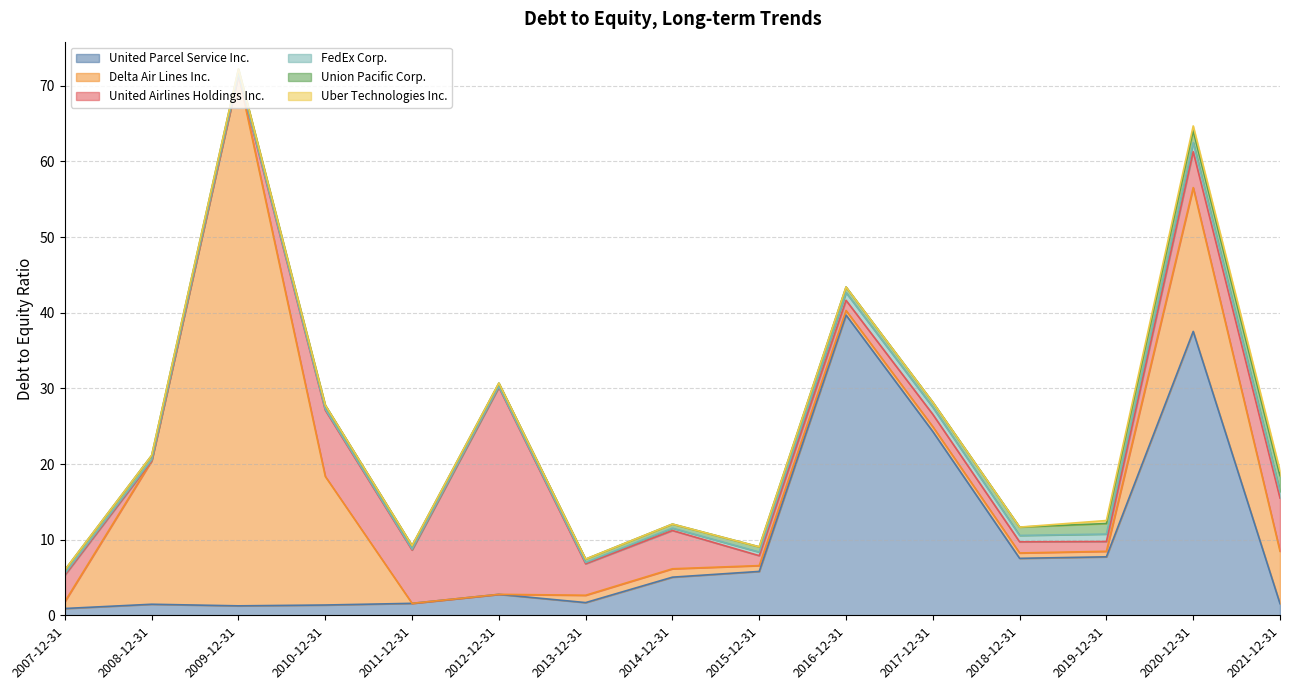

What is the maximum value for FedEx Corp.?

1.2